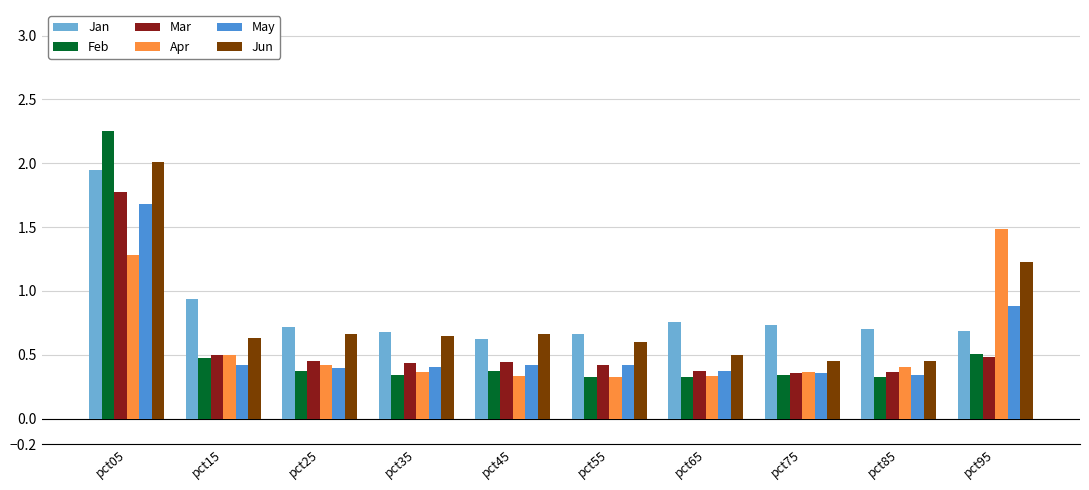

What is the sum of the Jun values at pct25 and pct35?

1.3